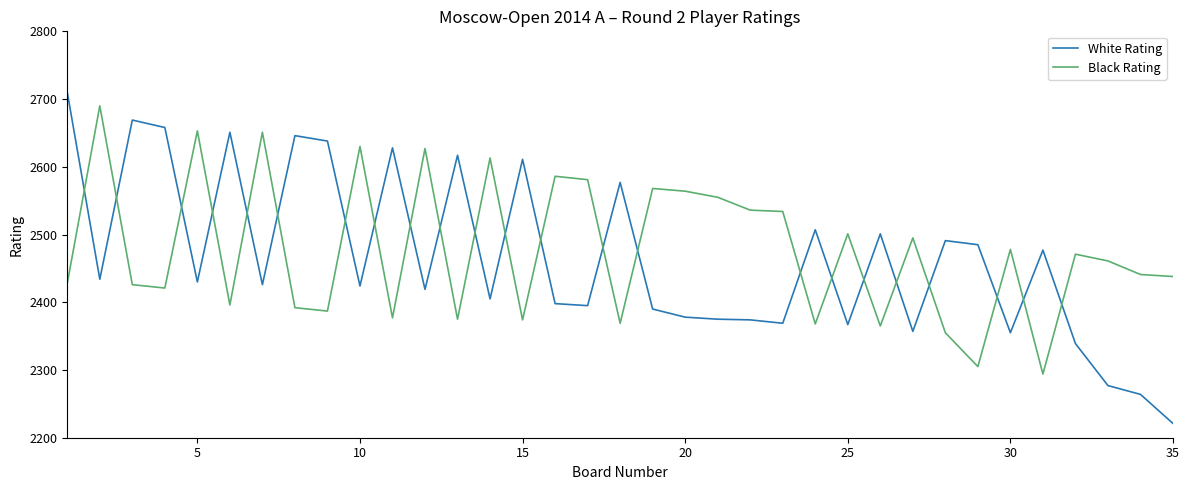

How many times do White Rating and Black Rating cross each other?

23